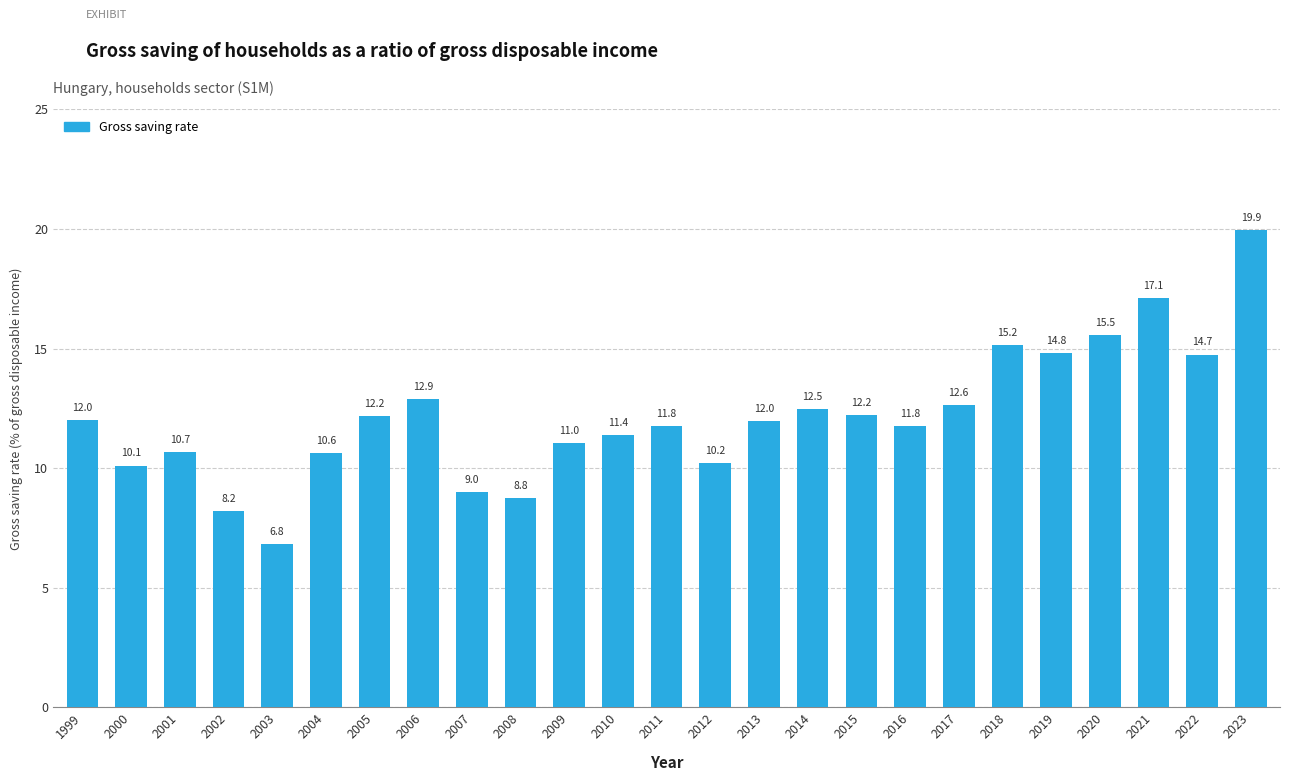

How many bars are there in total?

25